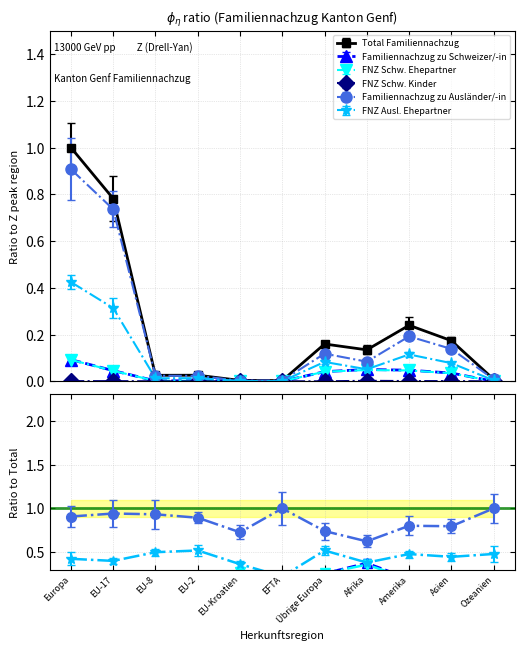

True or false: Familiennachzug zu Schweizer/-in and Familiennachzug zu Ausländer/-in intersect in this chart.

False